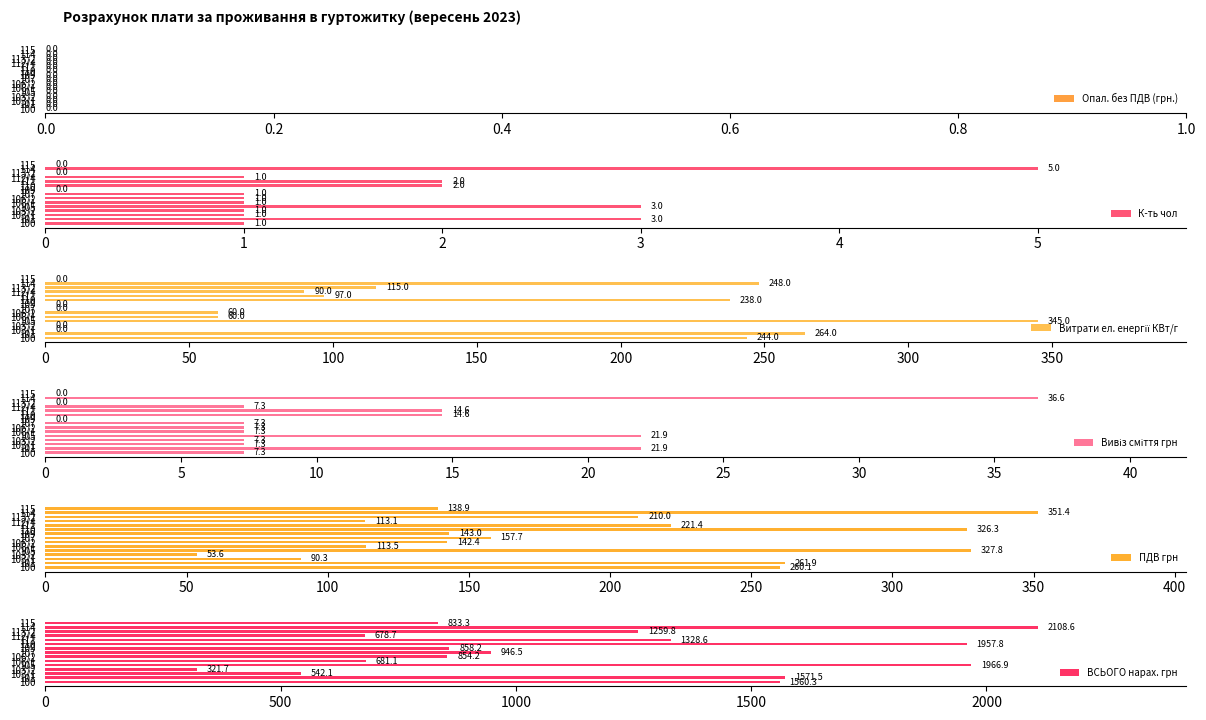

What is the sum of all К-ть чол values?

22